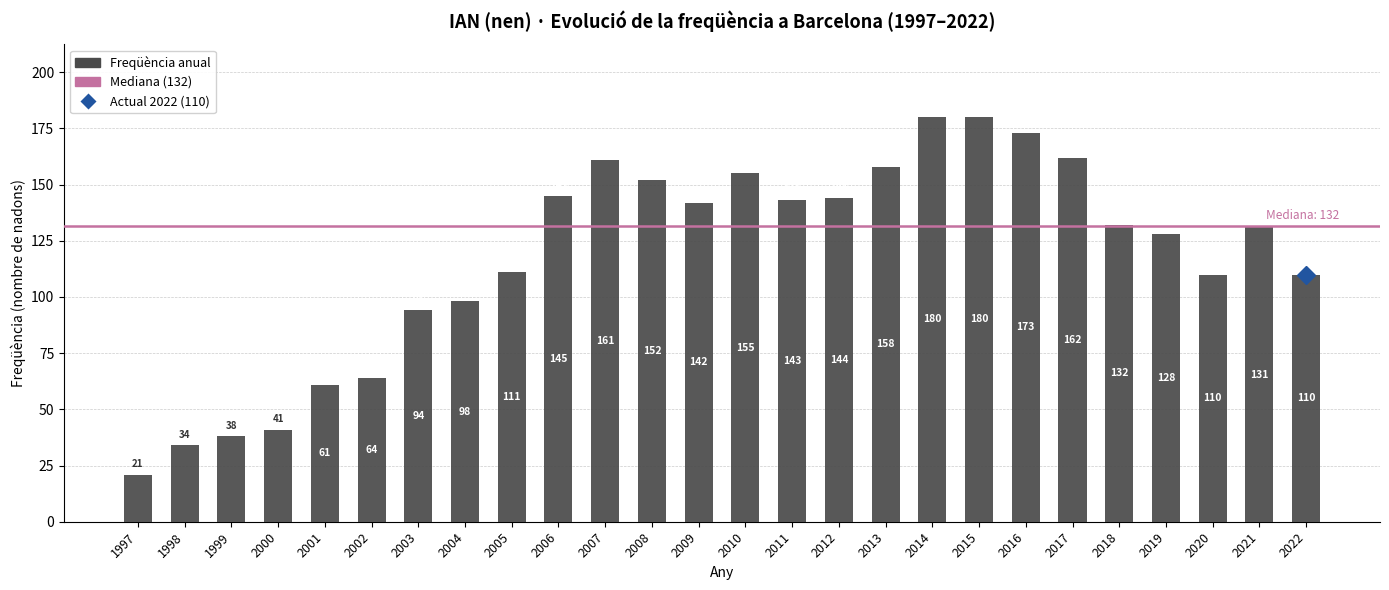

What is the ratio of the value at 2019 to the value at 2005?

1.2